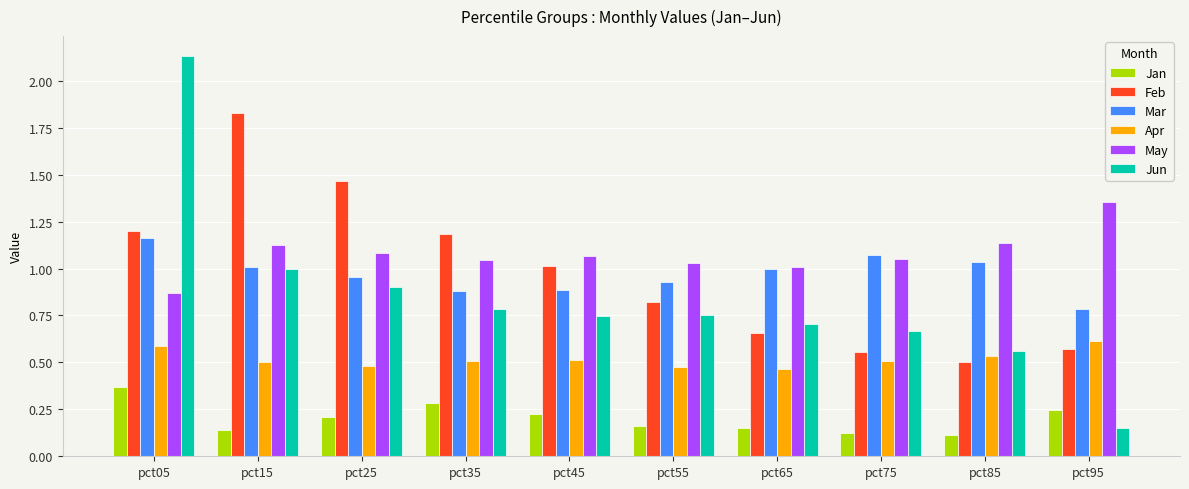

At how many categories does at least one series exceed 1?

10